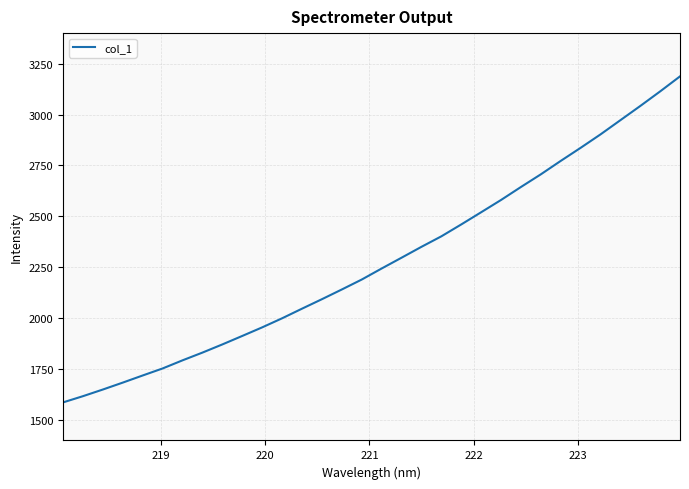

Reading left to right, extract all data points from this chart.

1586.8	1617.4	1650.1	1684.1	1719.1	1753.6	1793.5	1831.5	1871.6	1913.2	1955.3	1999.9	2047.1	2093.6	2141.4	2190.1	2244.3	2297.3	2350.7	2402.3	2460.6	2520.5	2580.8	2644.5	2706.6	2772.5	2836.7	2902.6	2972.4	3042.1	3113.7	3187.6